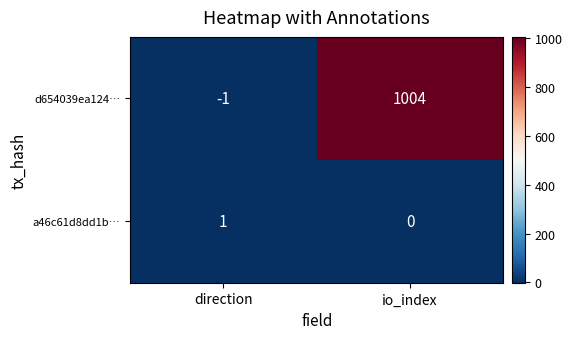

Reading left to right, extract all data points from this chart.

d654039ea124…: direction=-1	io_index=1004
a46c61d8dd1b…: direction=1	io_index=0